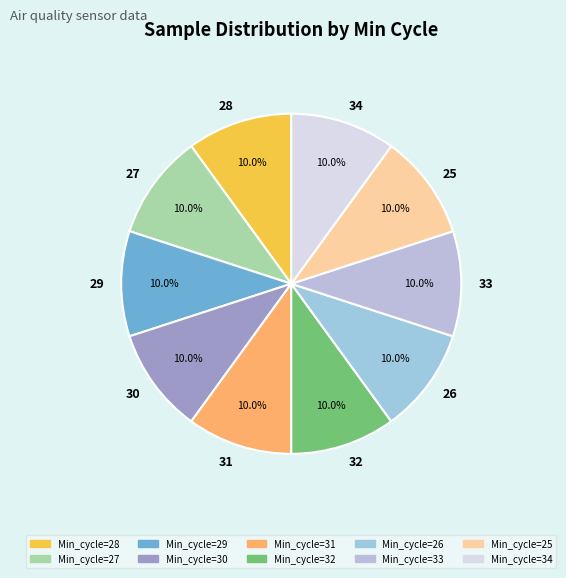

To the nearest percent, what percentage of the pie is 29?

10%